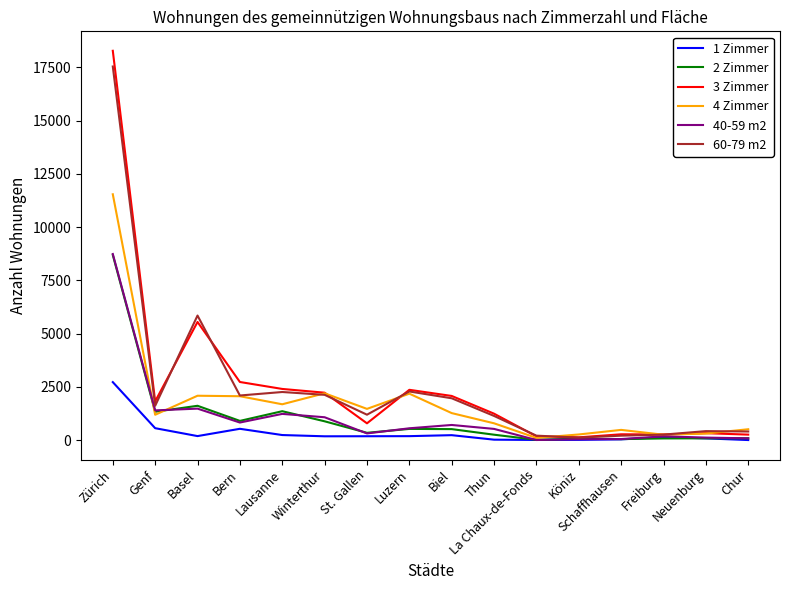

True or false: 3 Zimmer has a value of 2407 at Lausanne.

True